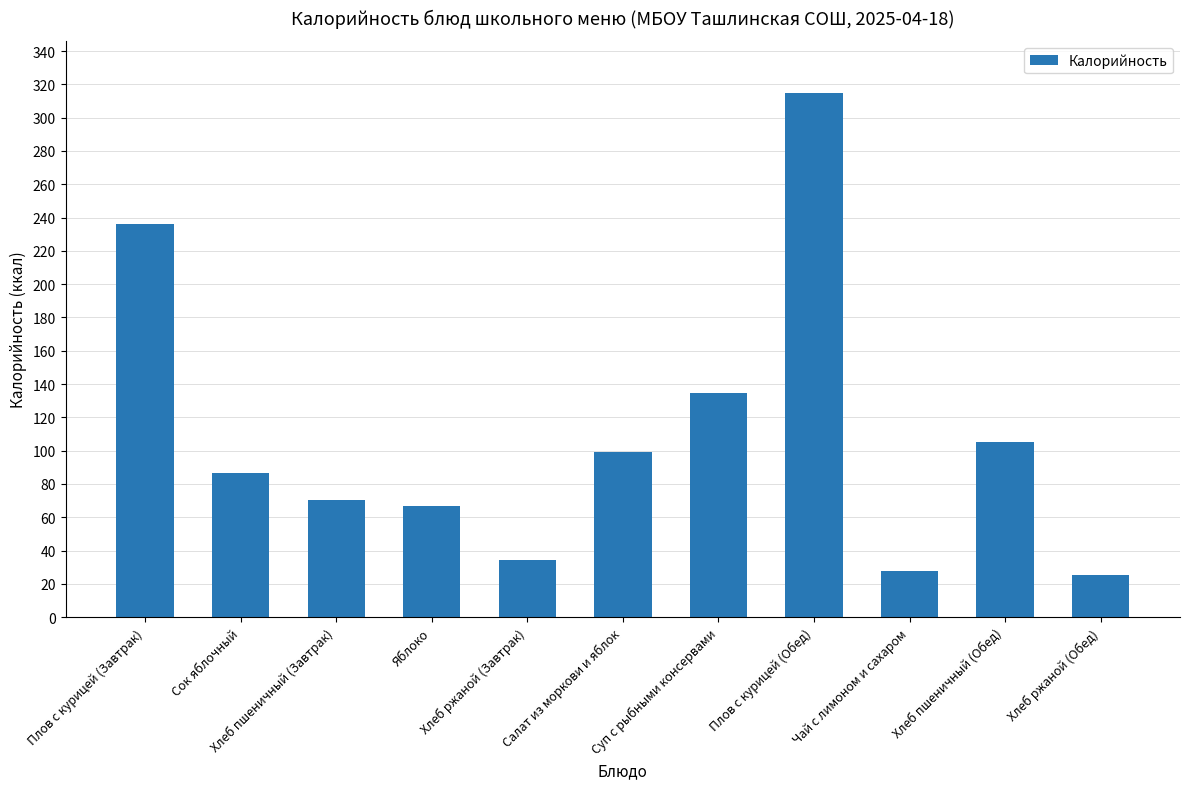

What is the minimum value shown in the chart?

25.6